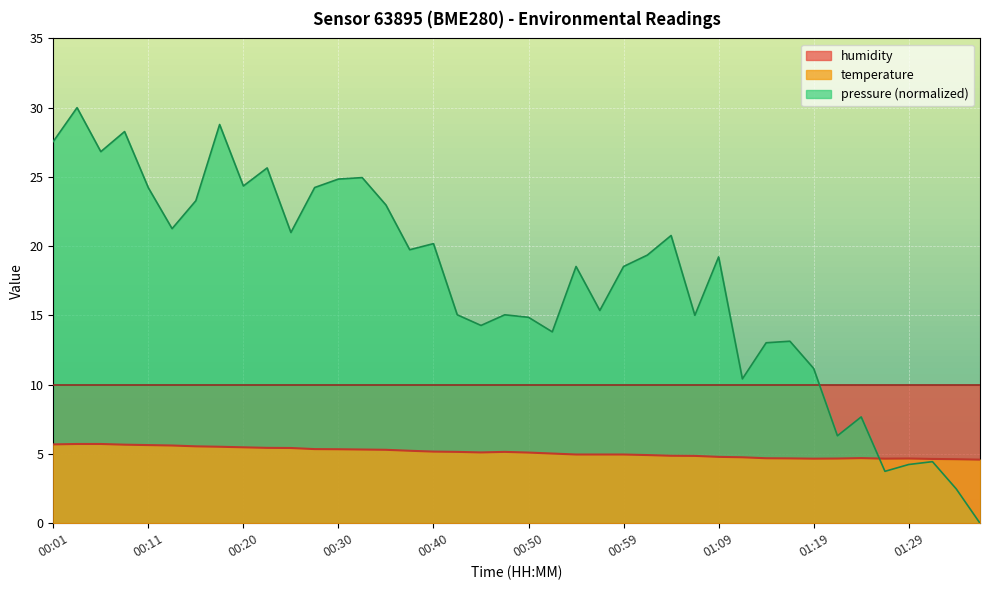

What value does the data have at 00:28?

5.3